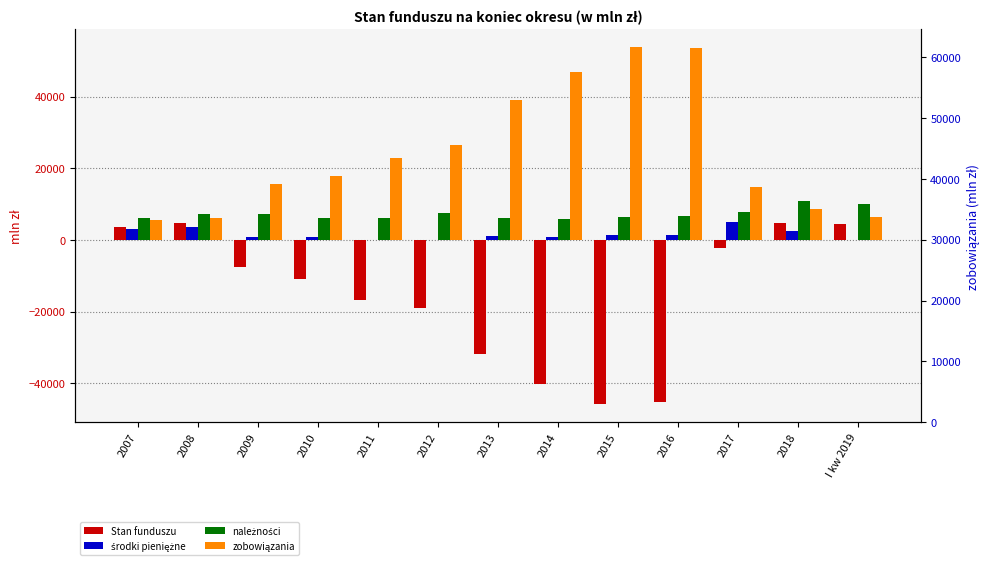

How many data points in należności are above 6695?

7